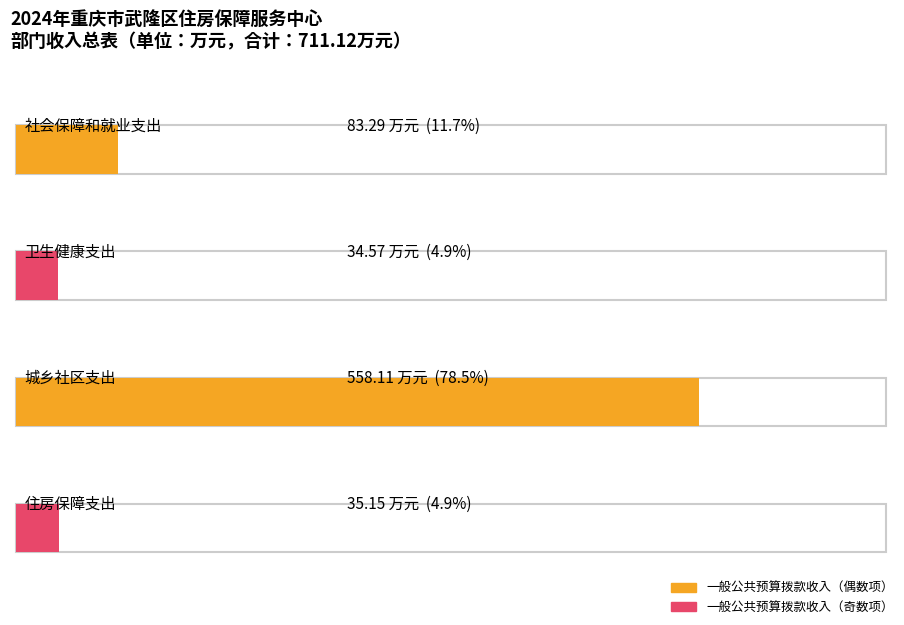

What is the difference between the maximum and minimum values in the 一般公共预算拨款收入 series?

523.5